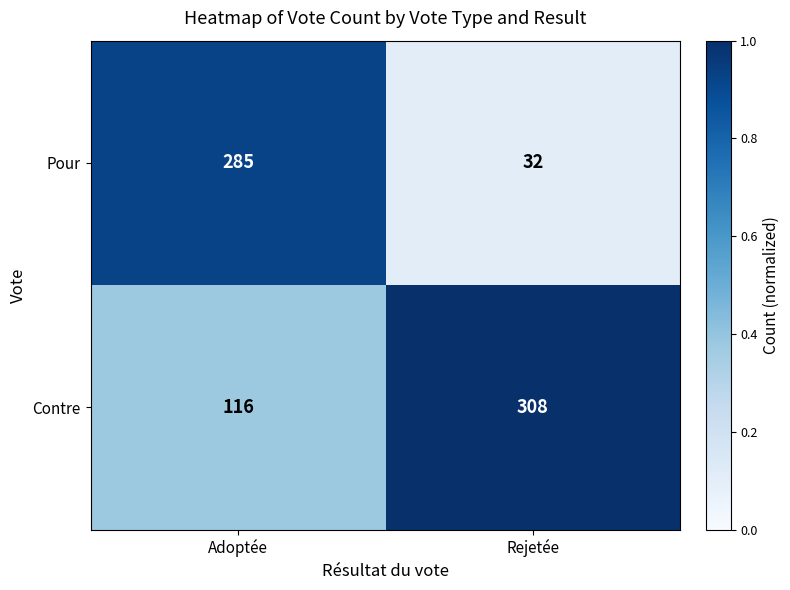

The value of Contre at Rejetée is 308. True or false?

True